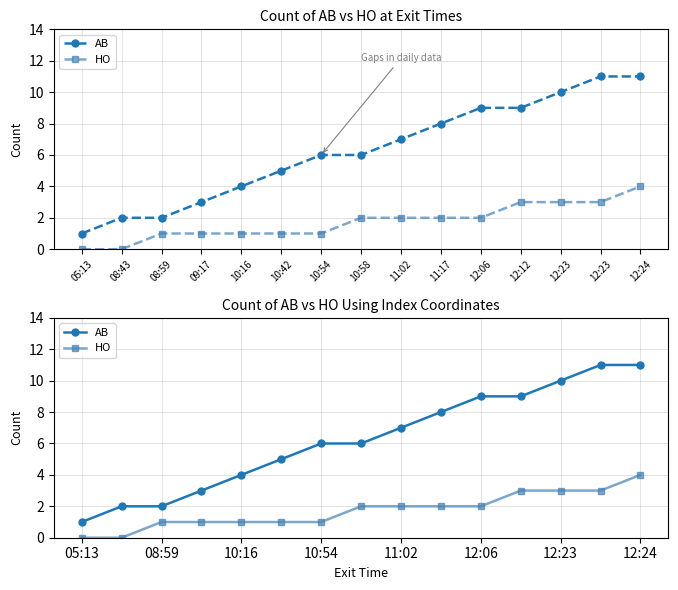

How many lines are shown in the chart?

2